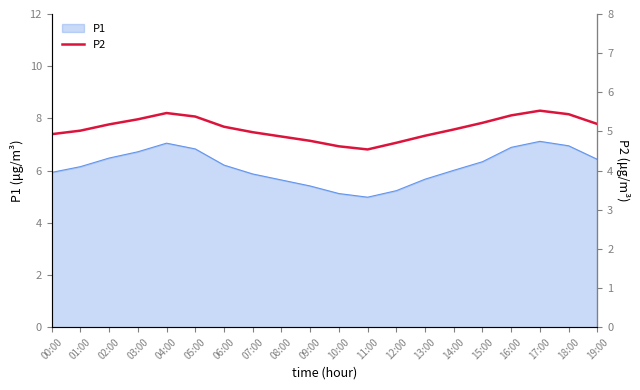

Reading left to right, extract all data points from this chart.

00:00=4.9	01:00=5.0	02:00=5.2	03:00=5.3	04:00=5.5	05:00=5.4	06:00=5.1	07:00=5.0	08:00=4.9	09:00=4.8	10:00=4.6	11:00=4.5	12:00=4.7	13:00=4.9	14:00=5.0	15:00=5.2	16:00=5.4	17:00=5.5	18:00=5.4	19:00=5.2